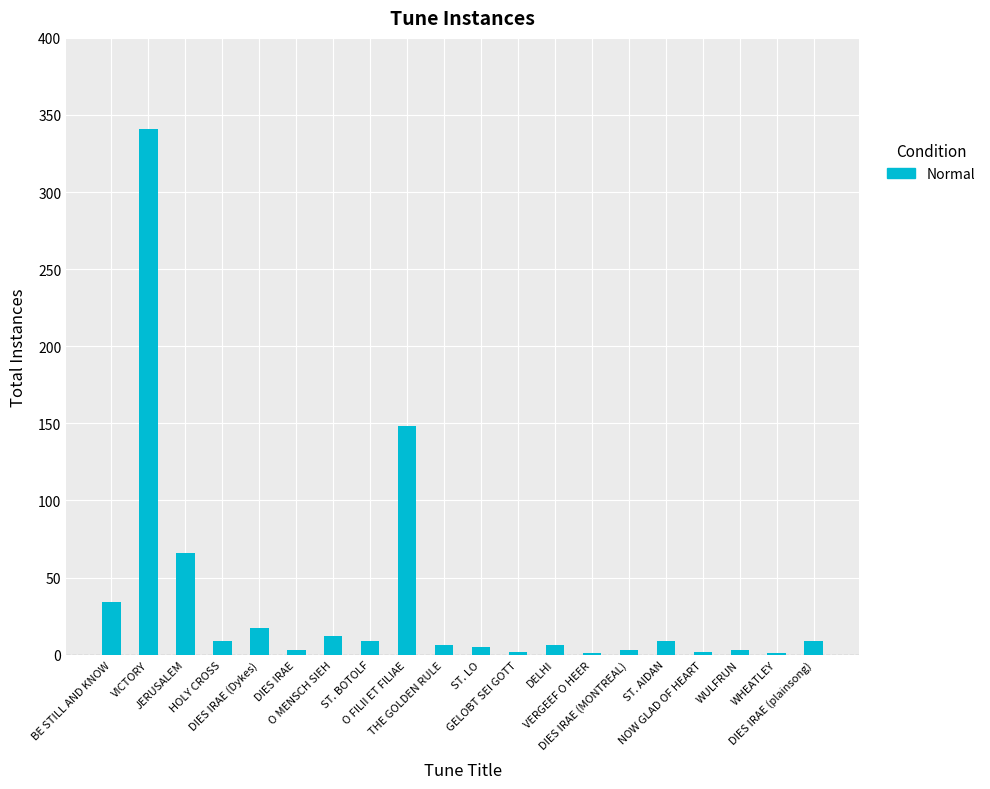

Does the chart contain stacked bars?

No